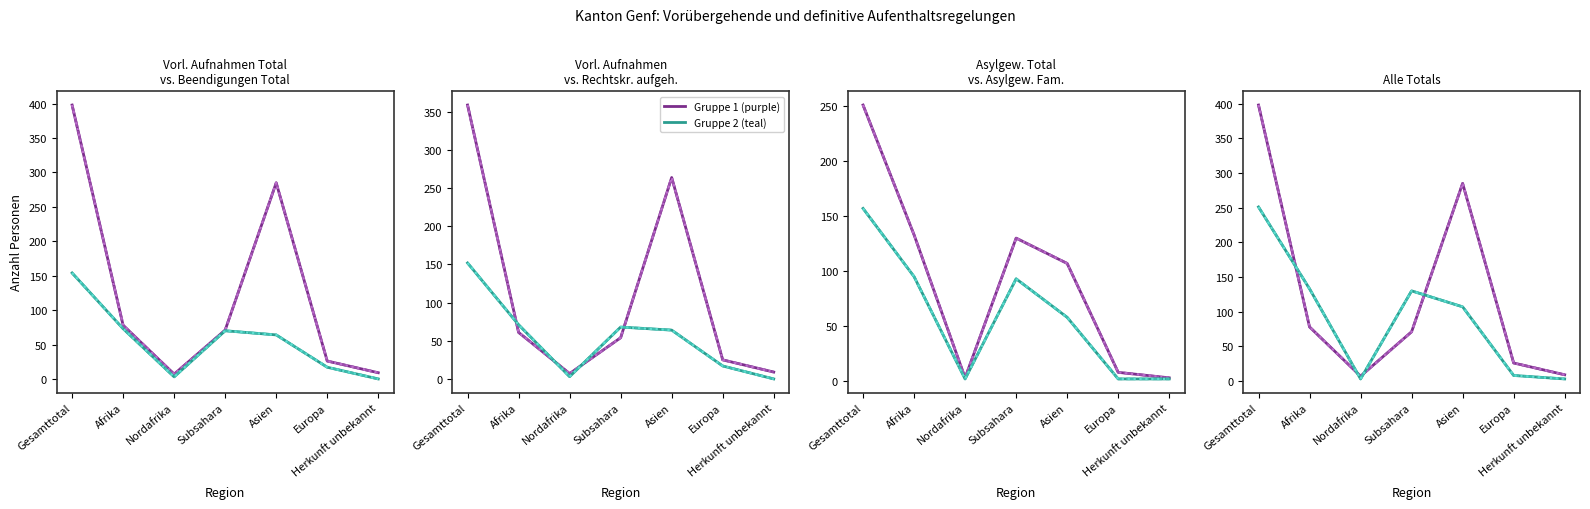

The value of Vorl. Aufnahmen (col_2) at Herkunft unbekannt is 9. True or false?

True